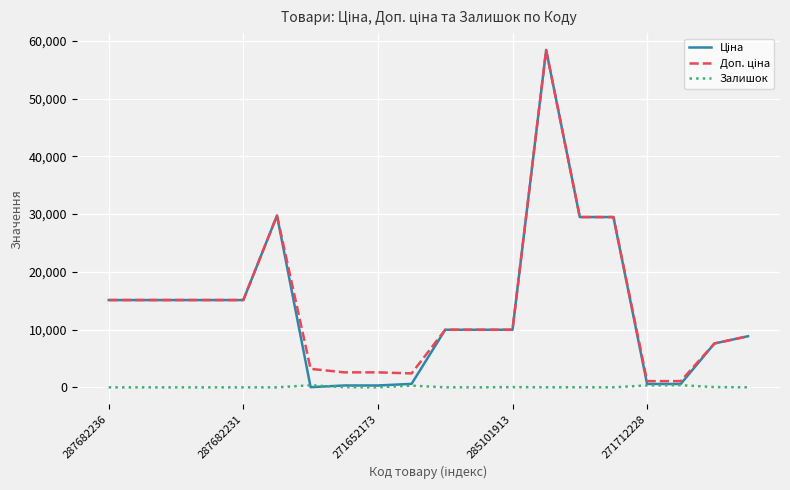

Does the chart display data point markers on the line(s)?

No